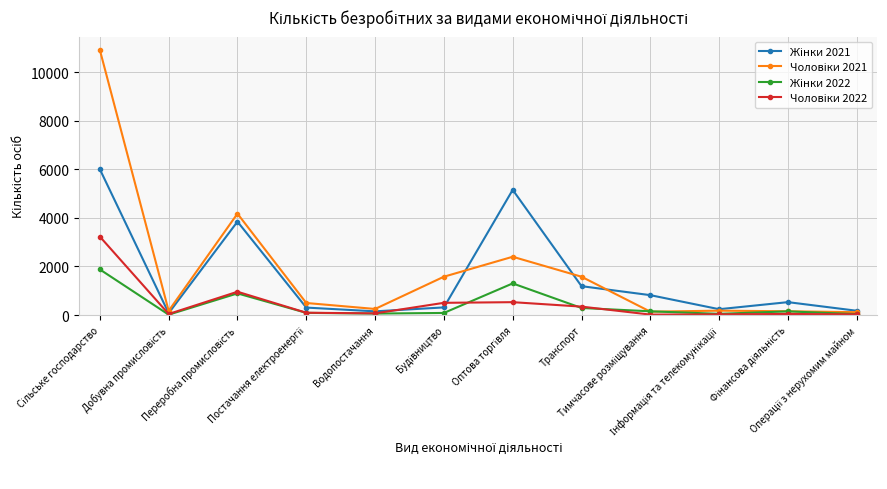

What is the greatest value displayed?

10923